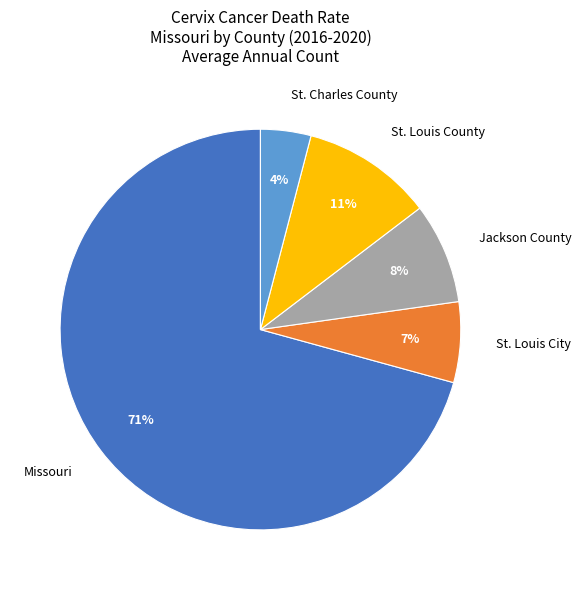

Is it true that St. Louis City is 7% of the pie?

True